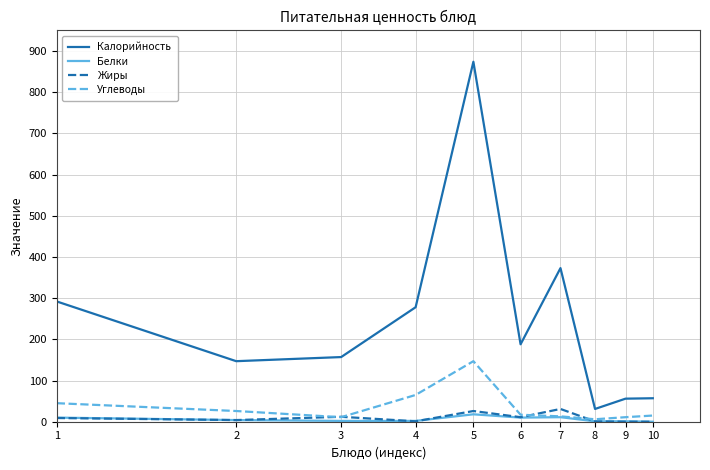

Which series has the largest range (max minus min)?

Калорийность